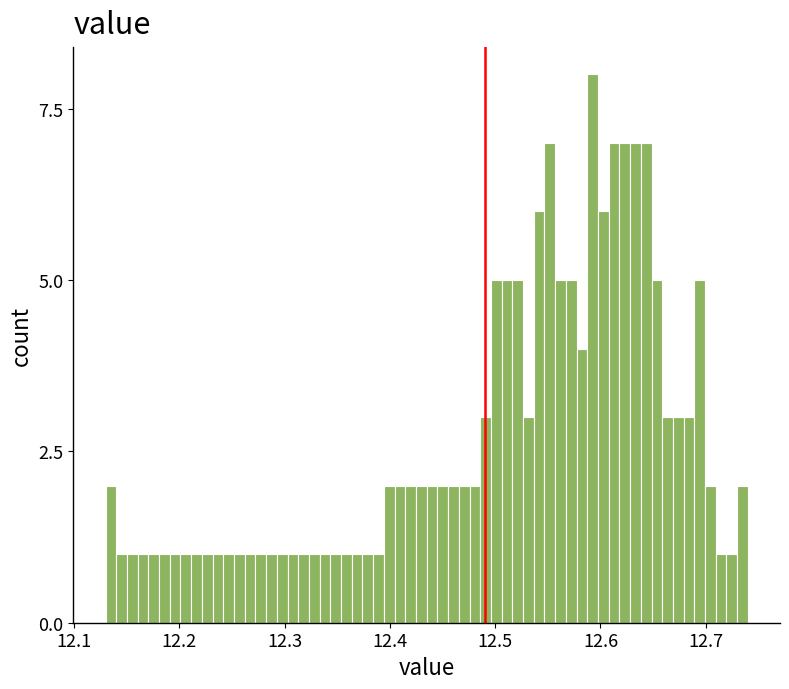

Read against the x-axis, roughly where is the centre of the tallest bar?

12.59